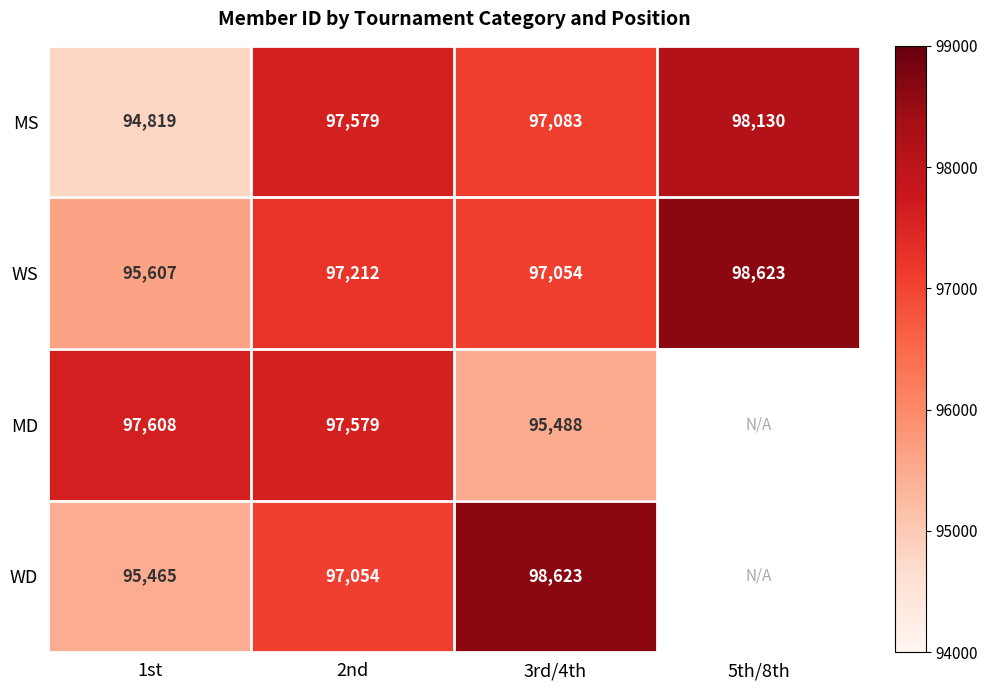

How many data points in WS are less than 97212?

2